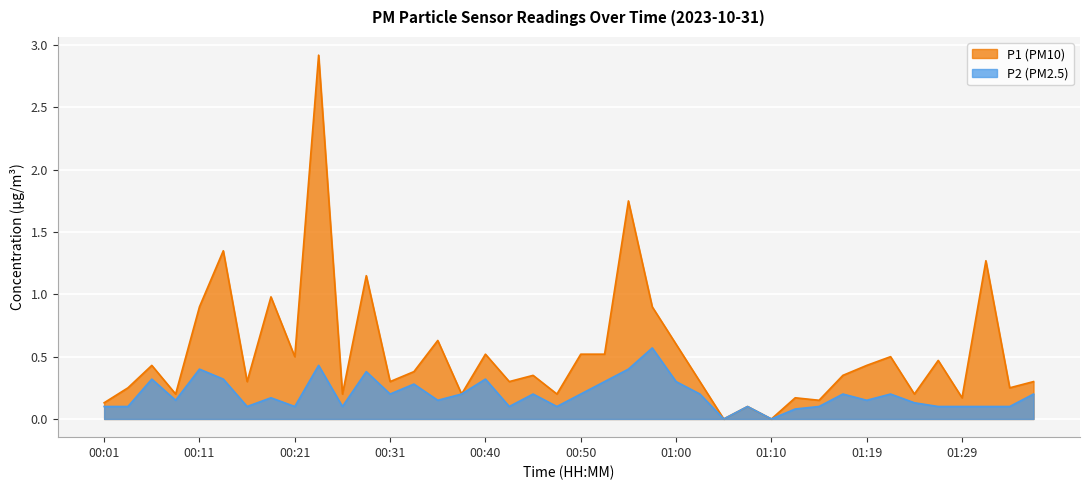

Read the P1 value at 01:36.

0.3